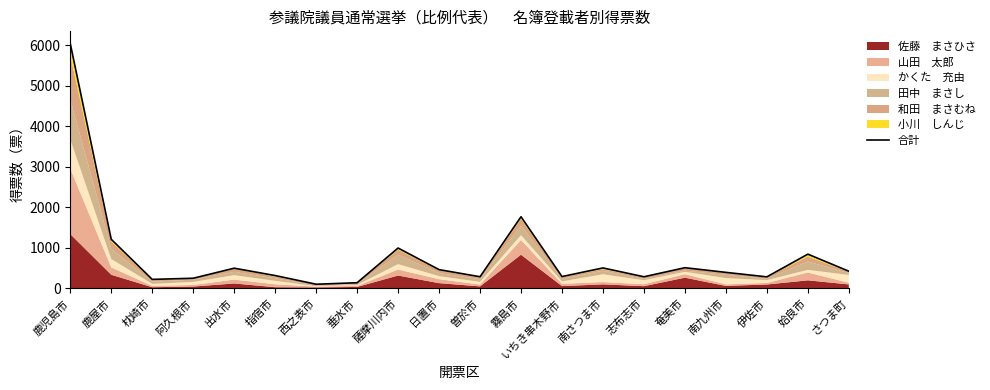

Count the number of values greater than 424.

10